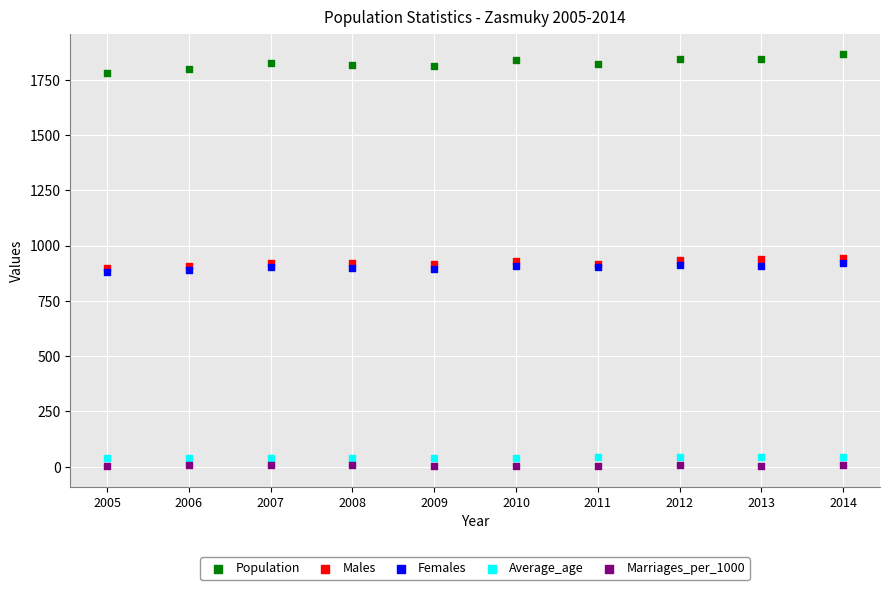

What are all the series names shown in the legend?

Population, Males, Females, Average_age, Marriages_per_1000